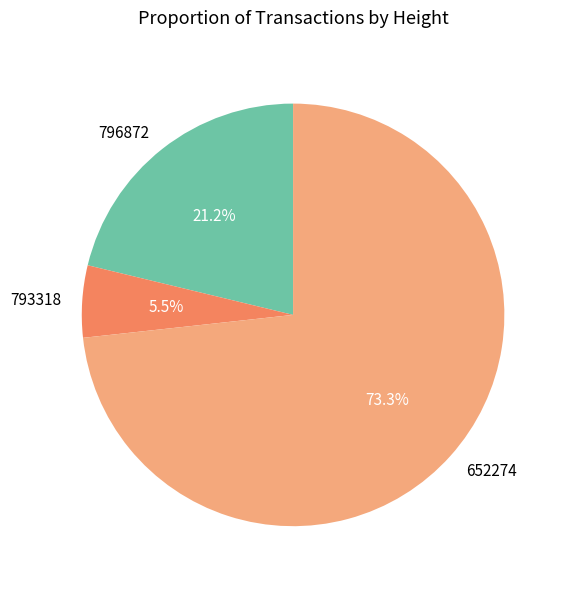

To the nearest percent, what is the combined percentage of 796872 and 793318?

27%